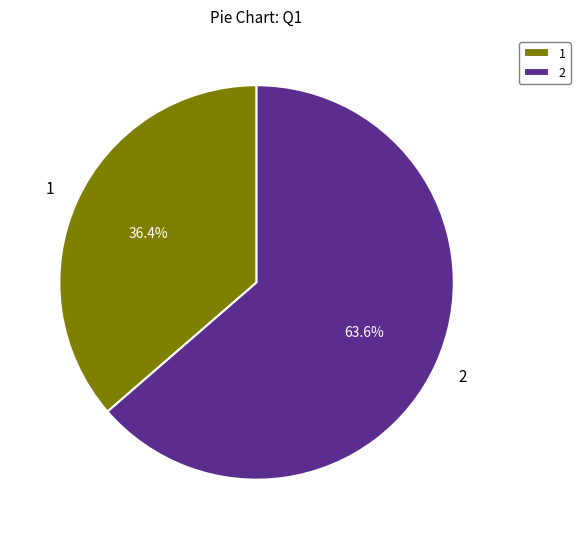

To the nearest percent, what is the combined percentage of 2 and 1?

100%